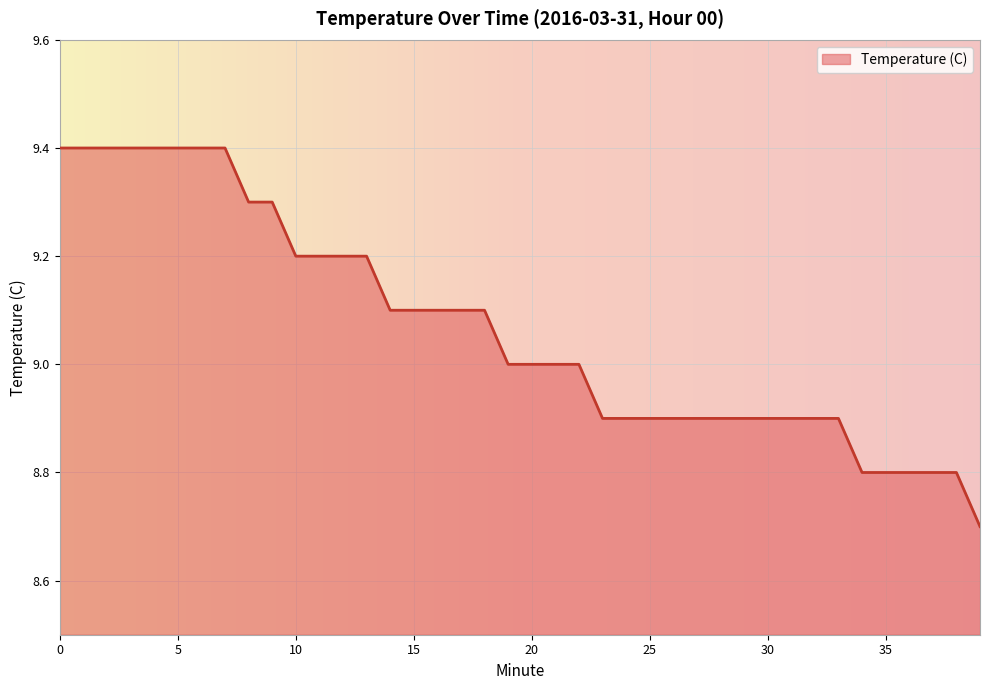

What is the greatest value displayed?

9.4